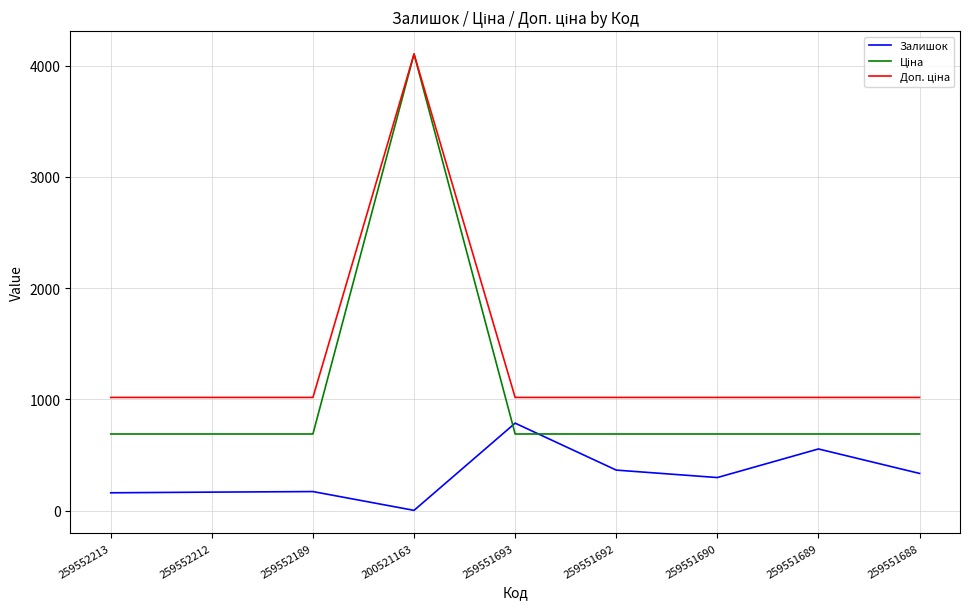

Which category has the highest value in the Залишок series?

259551693